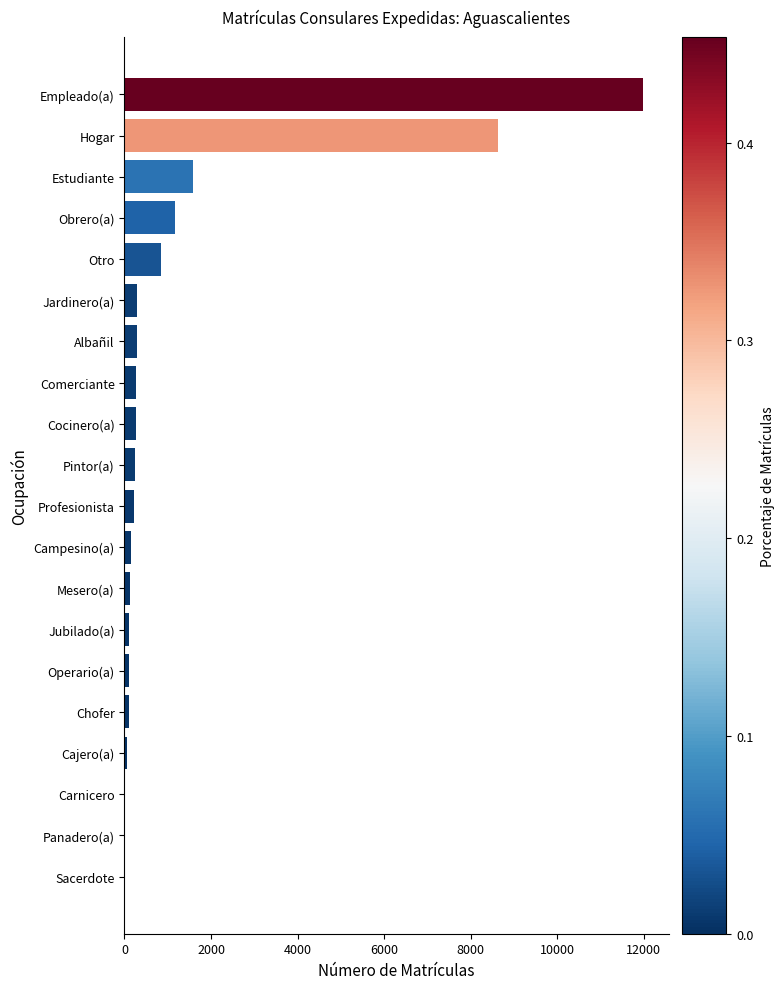

What value does the data have at Empleado(a)?

11972